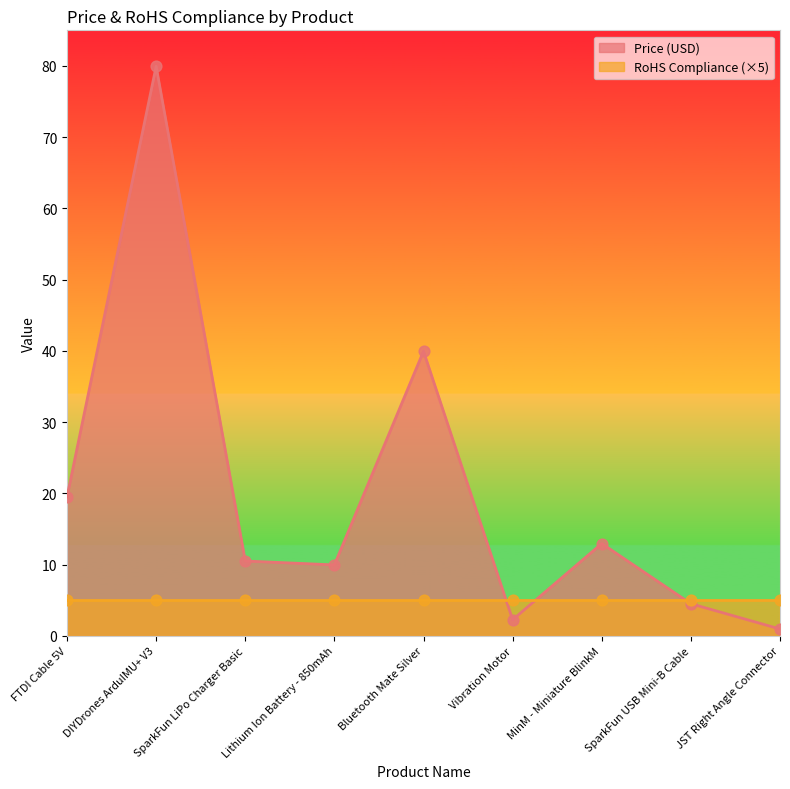

What is the ratio of the value at Vibration Motor to the value at SparkFun USB Mini-B Cable?

0.5